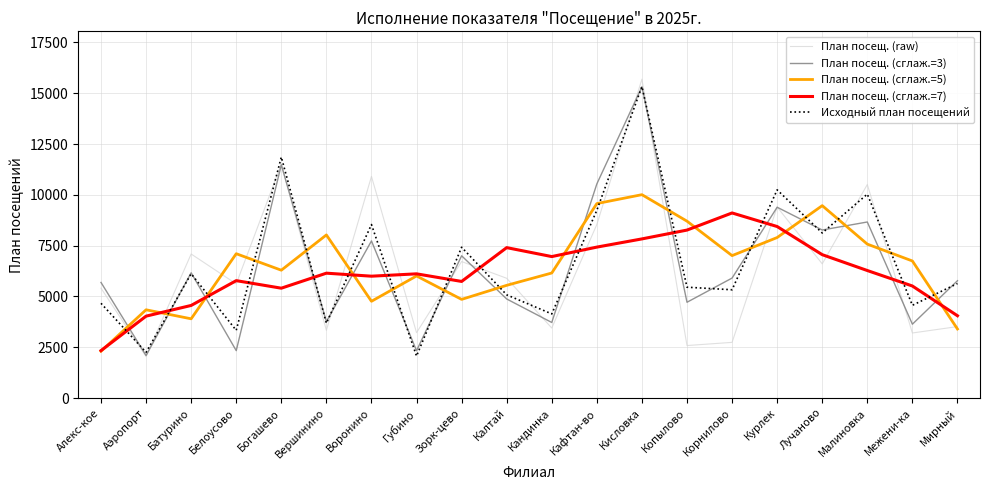

Count the number of categories in the chart.

20